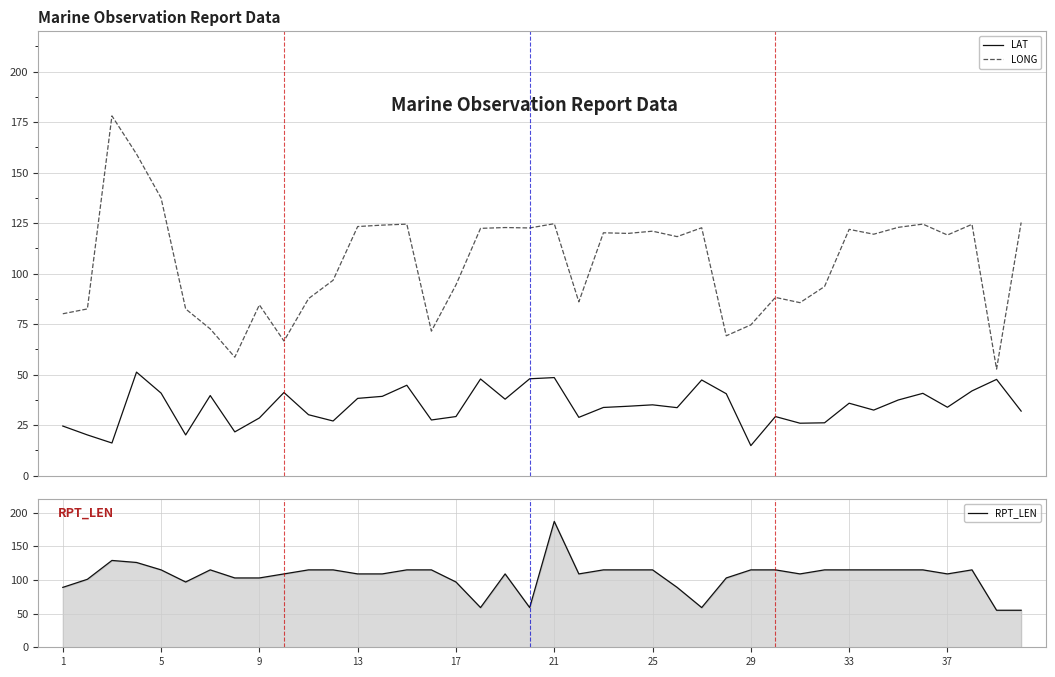

True or false: RPT_LEN has more than 1 points higher than both neighbors.

True